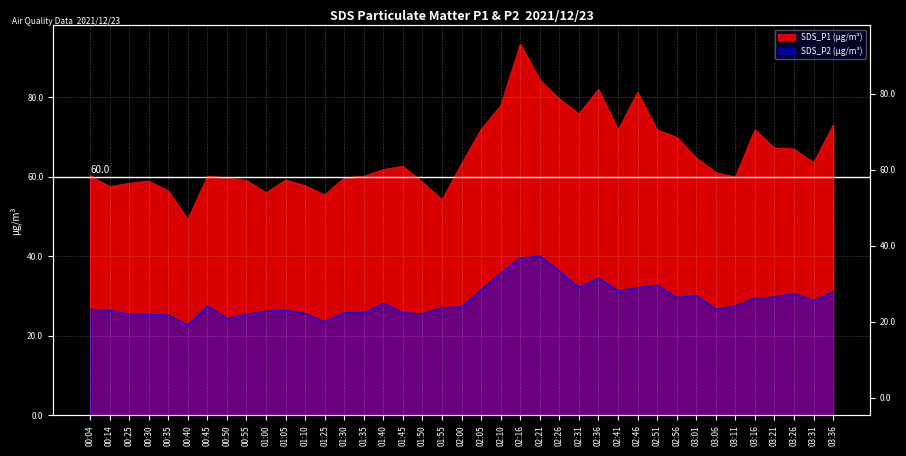

At 03:01, list the series in order from largest to smallest.

SDS_P1, SDS_P2